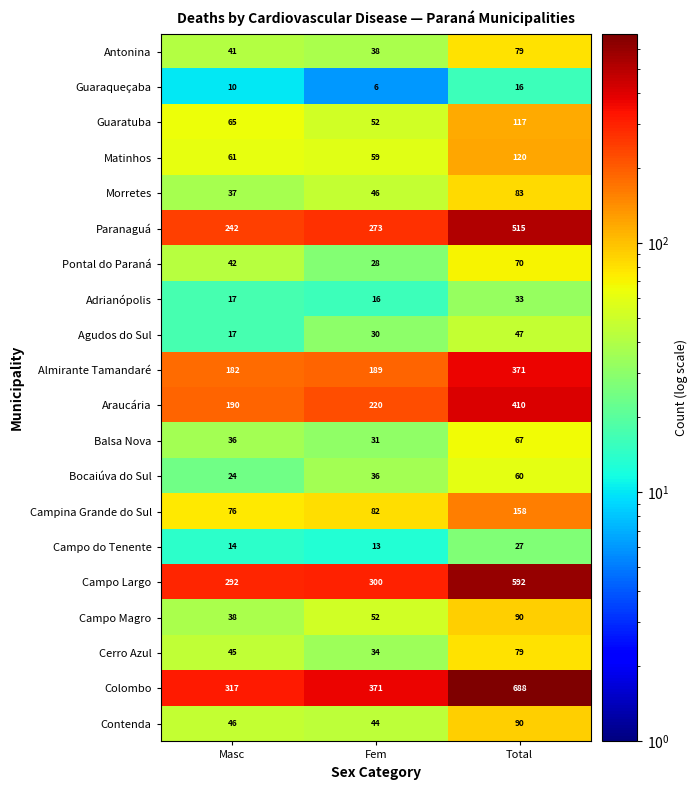

Which series has the largest range (max minus min)?

Colombo